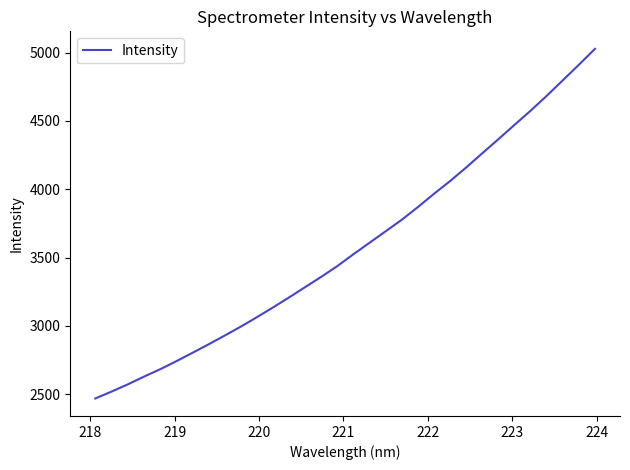

True or false: there are more than 2 points higher than both neighbors.

False